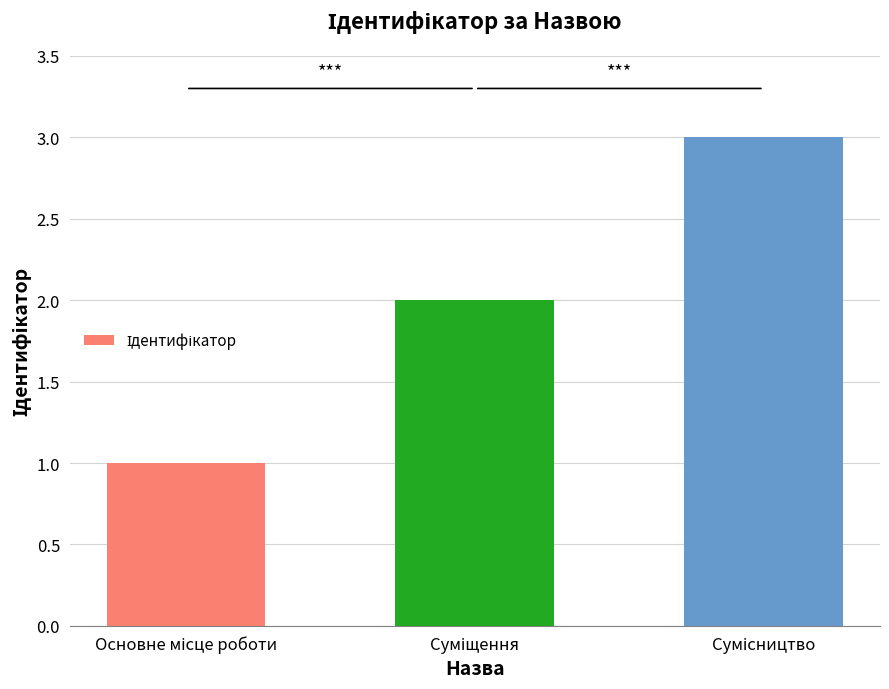

What is the greatest value displayed?

3